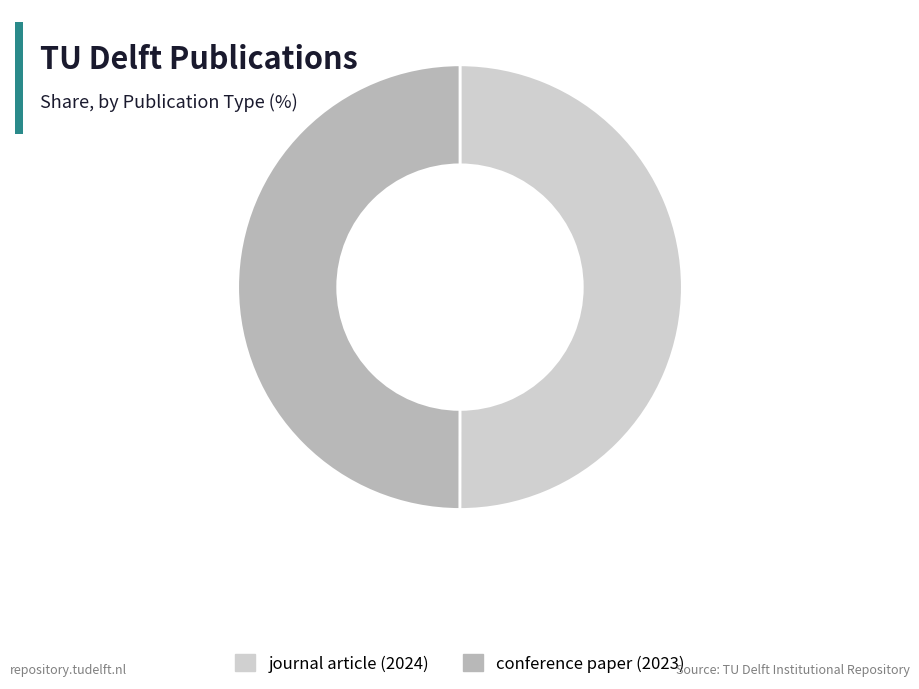

Is it true that journal article (2024) is 42% of the pie?

False